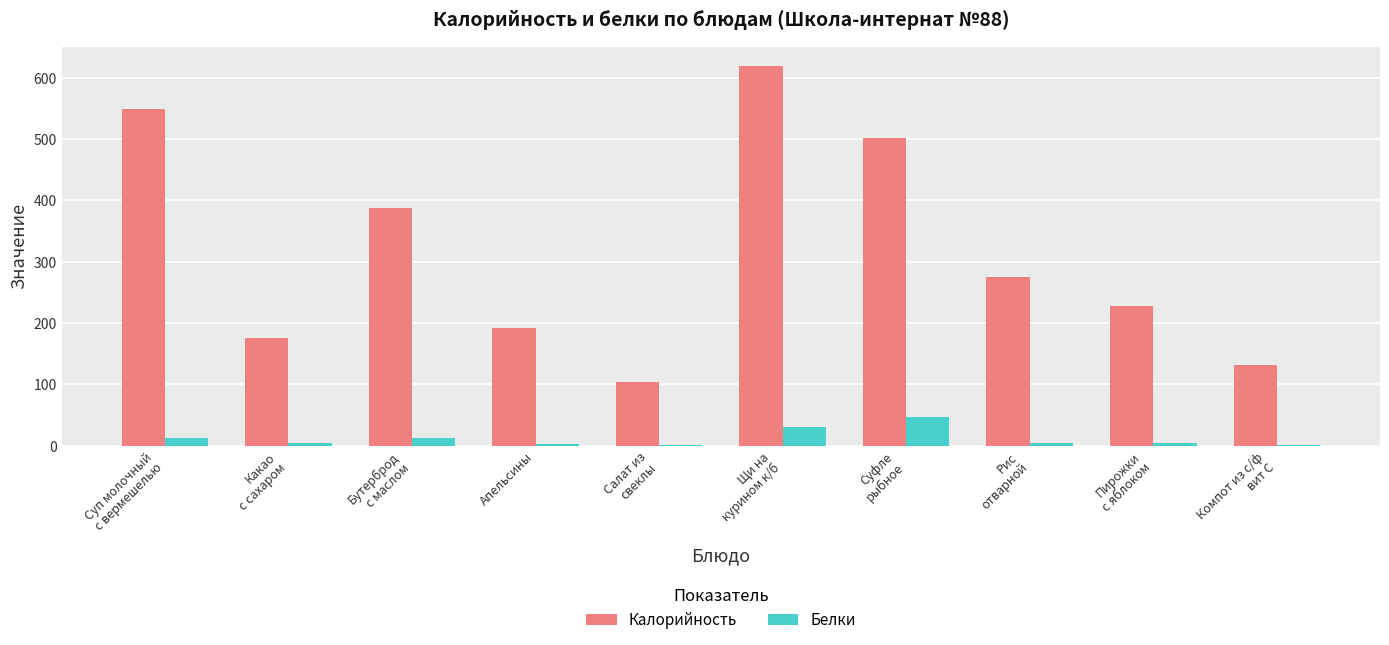

What is the maximum value shown in the chart?

620.0